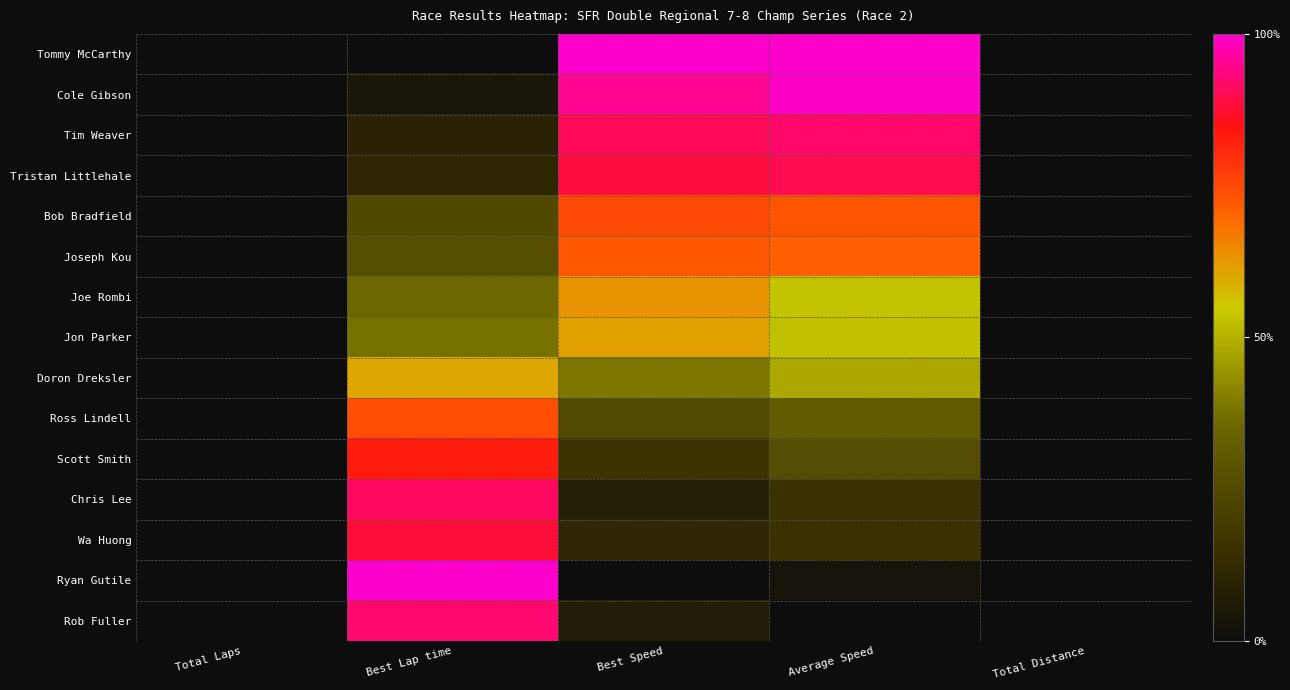

Reading left to right, what are all the values shown in this chart?

Tommy McCarthy: Total Laps=0.0	Best Lap time=0.0	Best Speed=1.0	Average Speed=1.0	Total Distance=0.0
Cole Gibson: Total Laps=0.0	Best Lap time=0.0	Best Speed=1.0	Average Speed=1.0	Total Distance=0.0
Tim Weaver: Total Laps=0.0	Best Lap time=0.1	Best Speed=0.9	Average Speed=0.9	Total Distance=0.0
Tristan Littlehale: Total Laps=0.0	Best Lap time=0.1	Best Speed=0.9	Average Speed=0.9	Total Distance=0.0
Bob Bradfield: Total Laps=0.0	Best Lap time=0.2	Best Speed=0.7	Average Speed=0.7	Total Distance=0.0
Joseph Kou: Total Laps=0.0	Best Lap time=0.3	Best Speed=0.7	Average Speed=0.7	Total Distance=0.0
Joe Rombi: Total Laps=0.0	Best Lap time=0.4	Best Speed=0.6	Average Speed=0.5	Total Distance=0.0
Jon Parker: Total Laps=0.0	Best Lap time=0.4	Best Speed=0.6	Average Speed=0.5	Total Distance=0.0
Doron Dreksler: Total Laps=0.0	Best Lap time=0.6	Best Speed=0.4	Average Speed=0.5	Total Distance=0.0
Ross Lindell: Total Laps=0.0	Best Lap time=0.7	Best Speed=0.3	Average Speed=0.3	Total Distance=0.0
Scott Smith: Total Laps=0.0	Best Lap time=0.8	Best Speed=0.2	Average Speed=0.3	Total Distance=0.0
Chris Lee: Total Laps=0.0	Best Lap time=0.9	Best Speed=0.1	Average Speed=0.2	Total Distance=0.0
Wa Huong: Total Laps=0.0	Best Lap time=0.9	Best Speed=0.1	Average Speed=0.2	Total Distance=0.0
Ryan Gutile: Total Laps=0.0	Best Lap time=1.0	Best Speed=0.0	Average Speed=0.0	Total Distance=0.0
Rob Fuller: Total Laps=0.0	Best Lap time=0.9	Best Speed=0.1	Average Speed=0.0	Total Distance=0.0